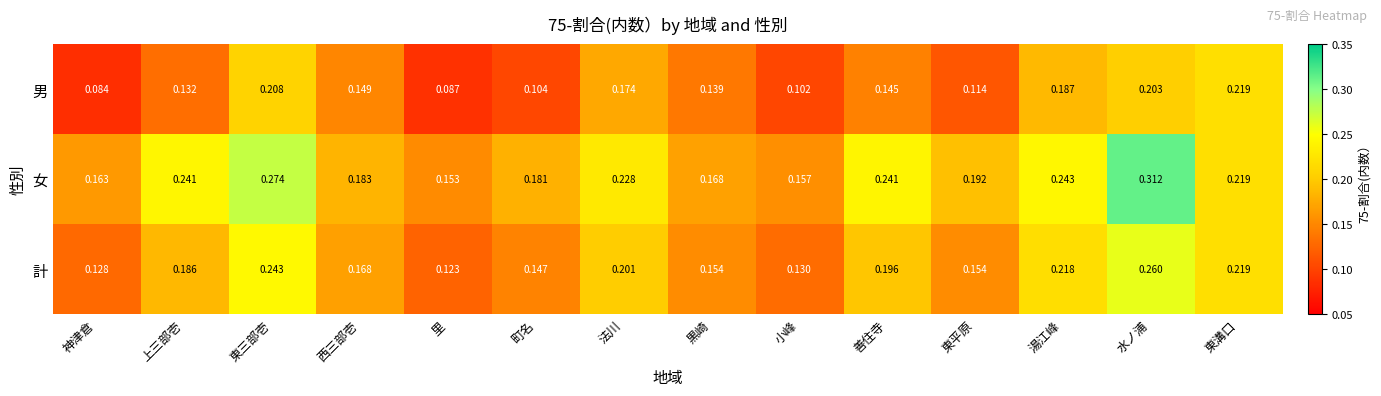

At which label does 男 reach its peak?

東溝口